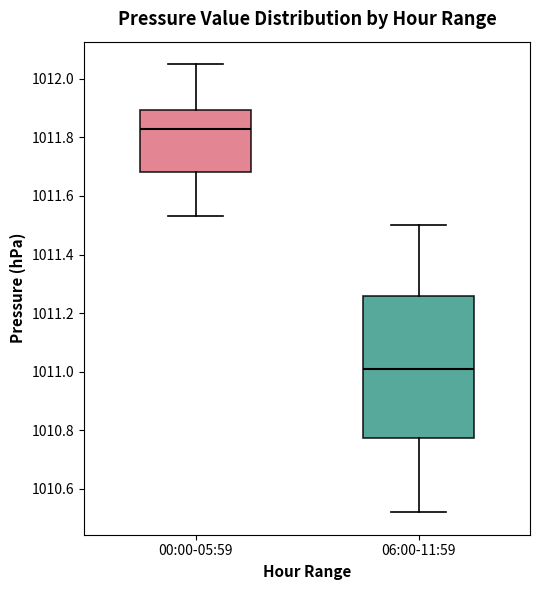

Reading left to right, transcribe this box plot: for each box, give where its median line is, the range the box spans, and where its two whiskers end, as read against the y-axis. The values are not printed on the chart, so give them approximately, as read against the axis.

00:00-05:59: median 1011.84, box 1011.68 to 1011.90, whiskers 1011.54 to 1012.06
06:00-11:59: median 1011.02, box 1010.78 to 1011.26, whiskers 1010.52 to 1011.50